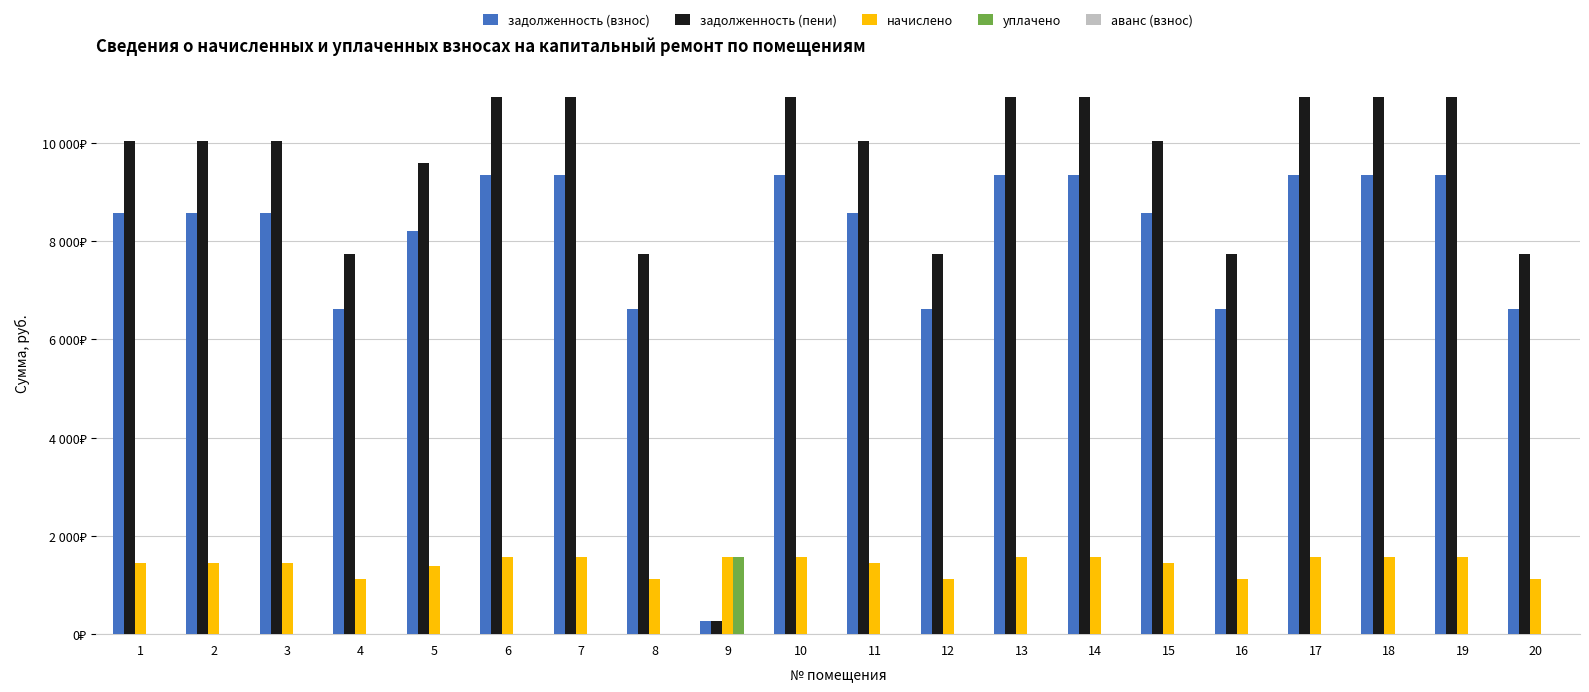

Which label corresponds to the largest value in the chart?

6